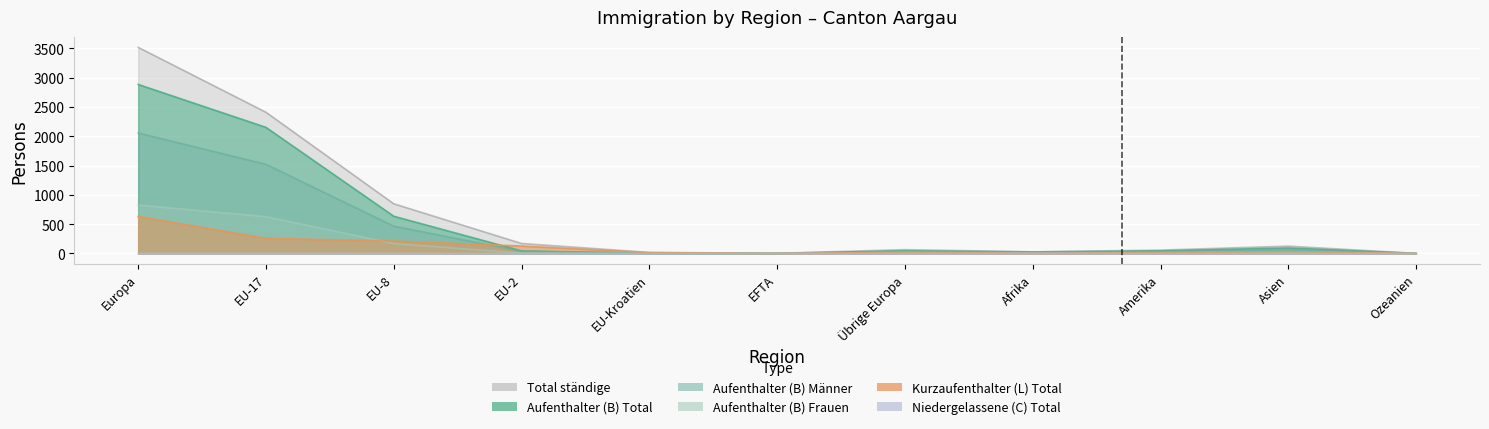

What position from the left is EU-Kroatien?

5